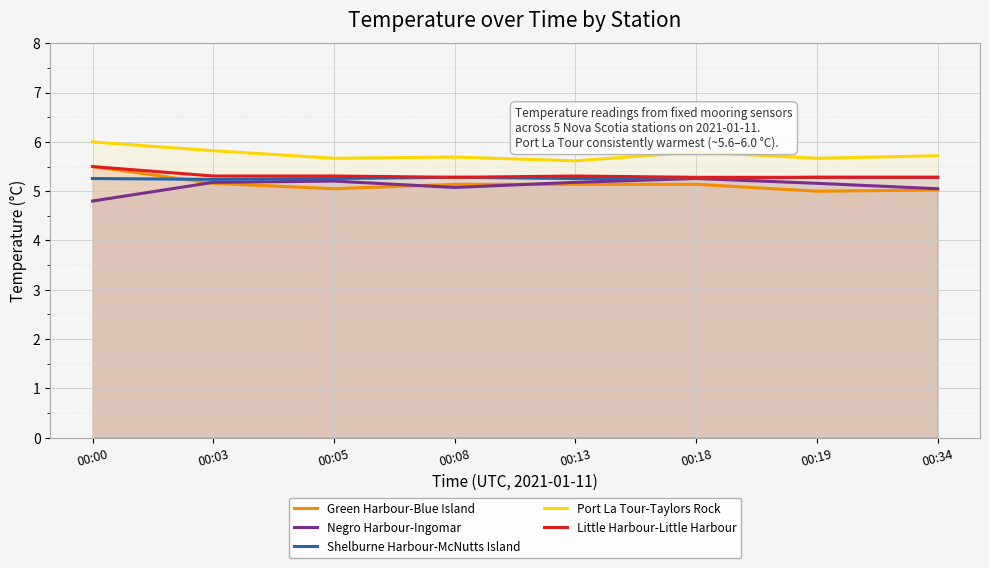

Rank the series at 00:18 from lowest to highest value.

Green Harbour-Blue Island, Negro Harbour-Ingomar, Shelburne Harbour-McNutts Island, Little Harbour-Little Harbour, Port La Tour-Taylors Rock